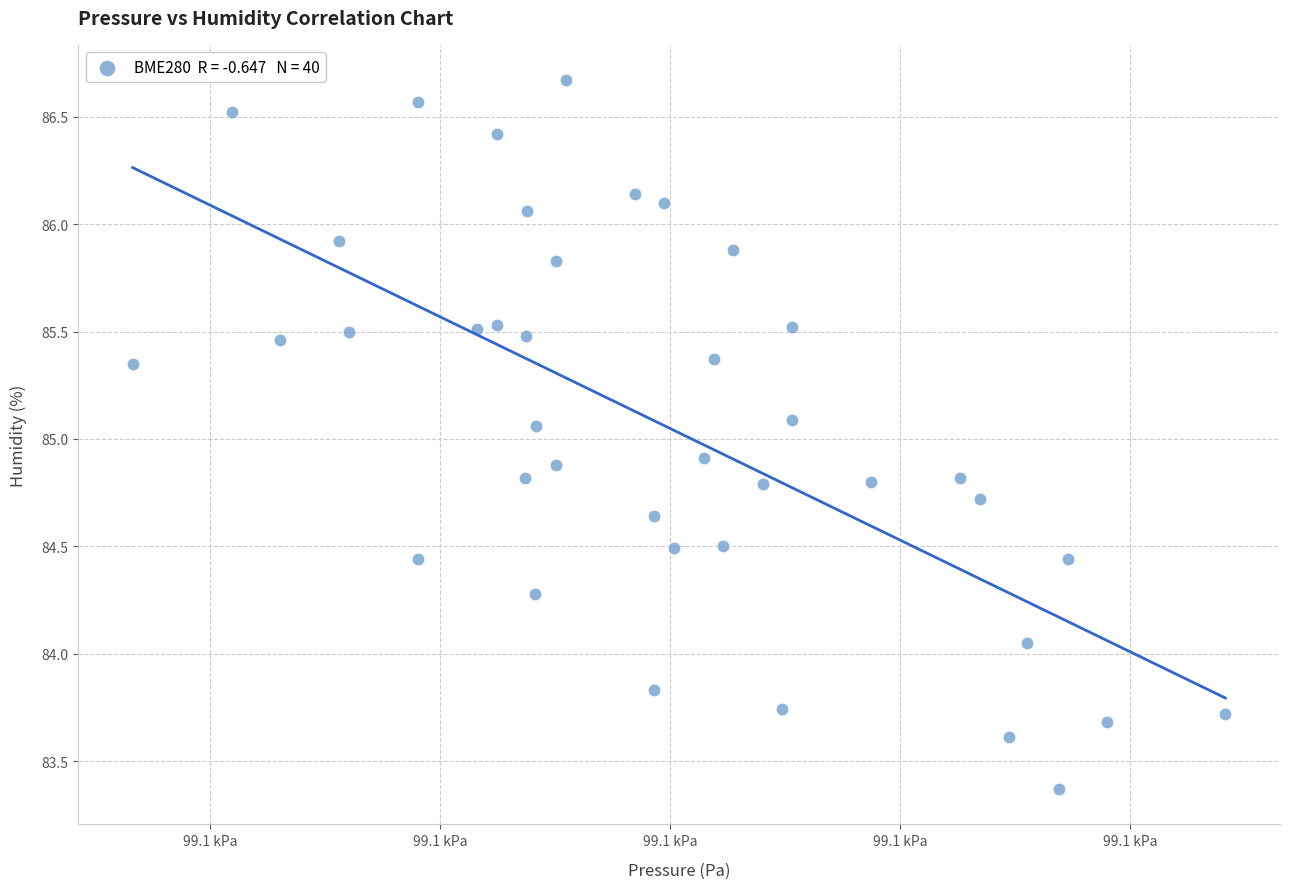

What is the range of X values (max minus min)?

95.0